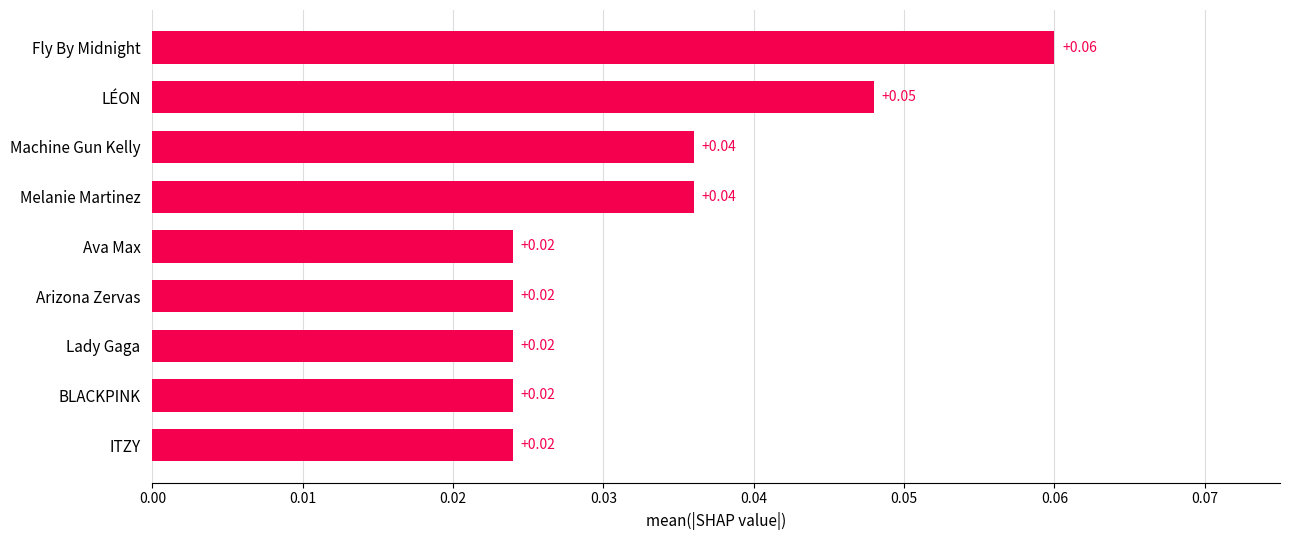

Which label corresponds to the largest value in the chart?

Fly By Midnight